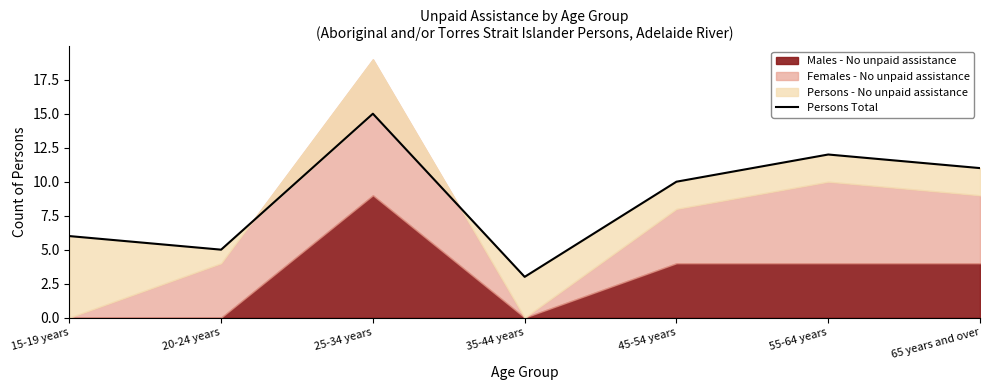

At which category does the data reach its first local valley?

20-24 years